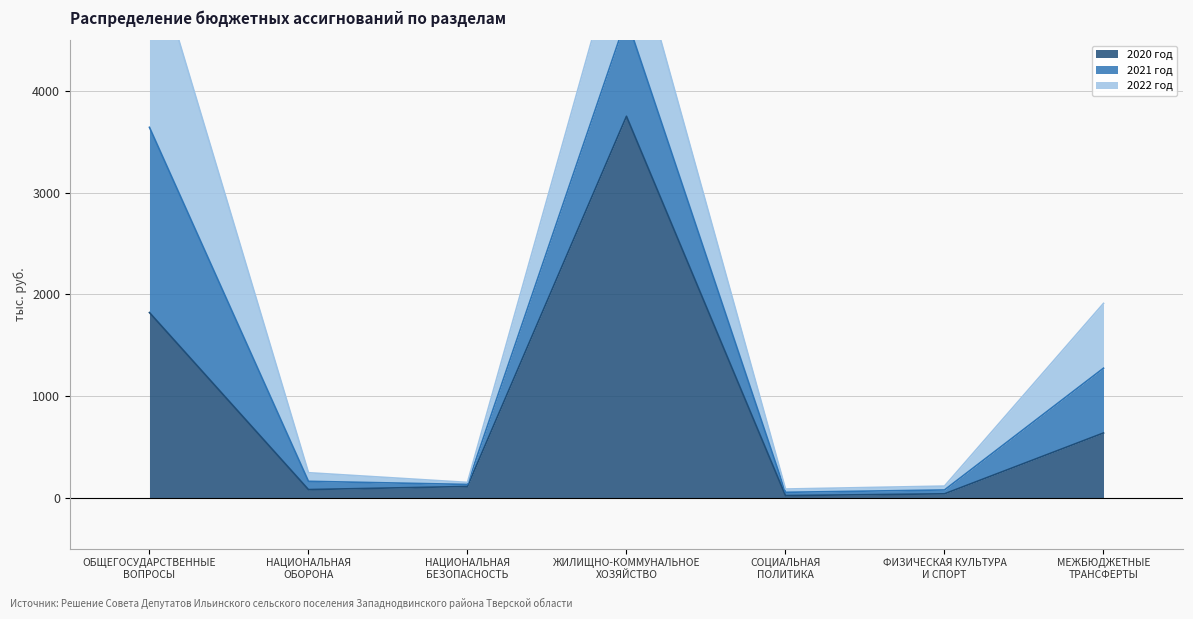

Where is the first local maximum for 2021 год?

ЖИЛИЩНО-КОММУНАЛЬНОЕ
ХОЗЯЙСТВО